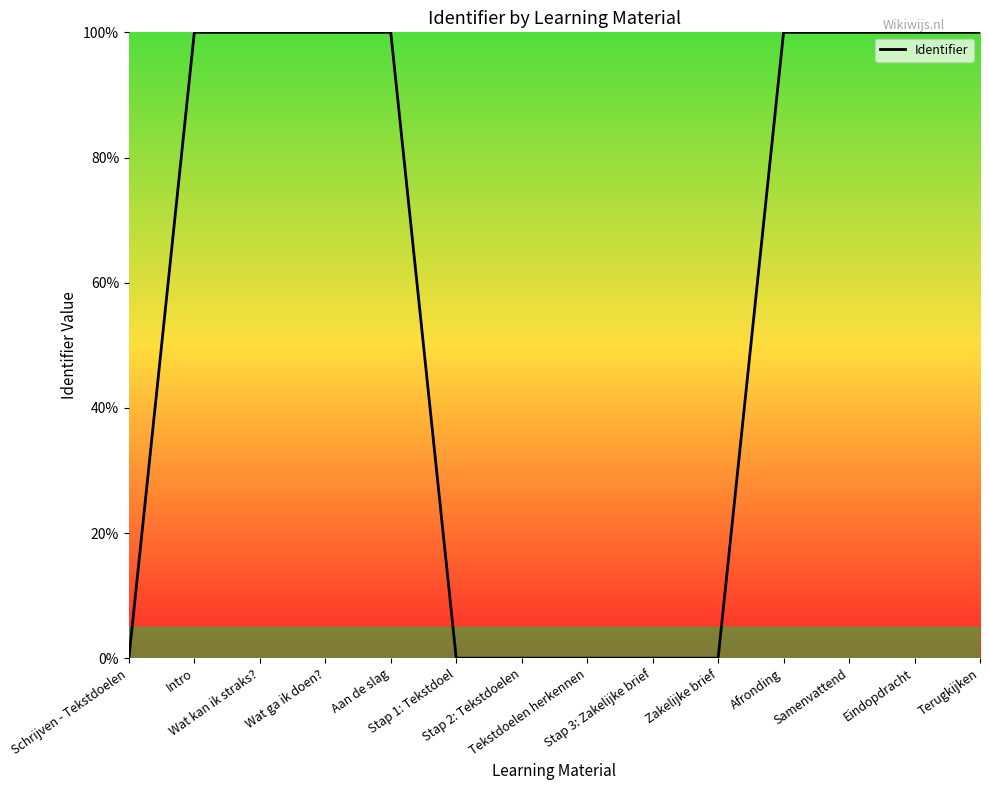

What is the greatest value displayed?

100.0